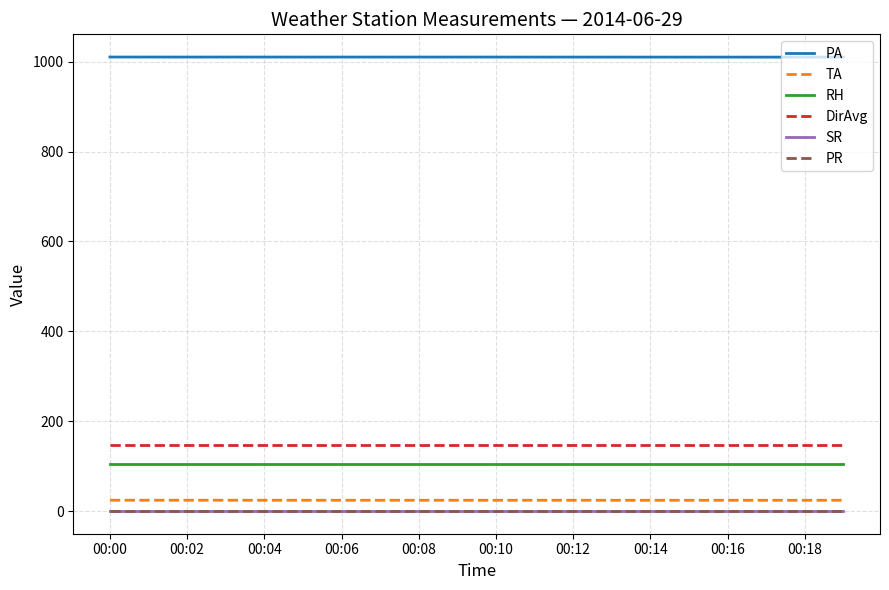

Reading left to right, list all the values displayed in this chart.

PA: 1010.5	1010.5	1010.4	1010.5	1010.5	1010.5	1010.4	1010.5	1010.5	1010.4	1010.4	1010.4	1010.4	1010.4	1010.3	1010.3	1010.3	1010.3	1010.3	1010.3
TA: 24.0	24.0	24.0	24.0	24.0	24.0	23.9	24.0	23.9	23.9	23.9	23.9	23.9	23.9	23.9	23.9	23.9	23.9	23.9	23.9
RH: 104.0	104.0	104.0	104.0	104.0	104.0	104.0	104.0	104.0	104.0	104.0	104.0	104.0	104.0	104.0	104.0	104.0	104.0	104.0	104.0
DirAvg: 146.0	146.0	146.0	146.0	146.0	146.0	146.0	146.0	146.0	146.0	146.0	146.0	146.0	146.0	146.0	146.0	146.0	146.0	146.0	146.0
SR: 0.0	0.0	0.0	0.0	0.0	0.0	0.0	0.0	0.0	0.0	0.0	0.0	0.0	0.0	0.0	0.0	0.0	0.0	0.0	0.0
PR: 0.0	0.0	0.0	0.0	0.0	0.0	0.0	0.0	0.0	0.0	0.0	0.0	0.0	0.0	0.0	0.0	0.0	0.0	0.0	0.0